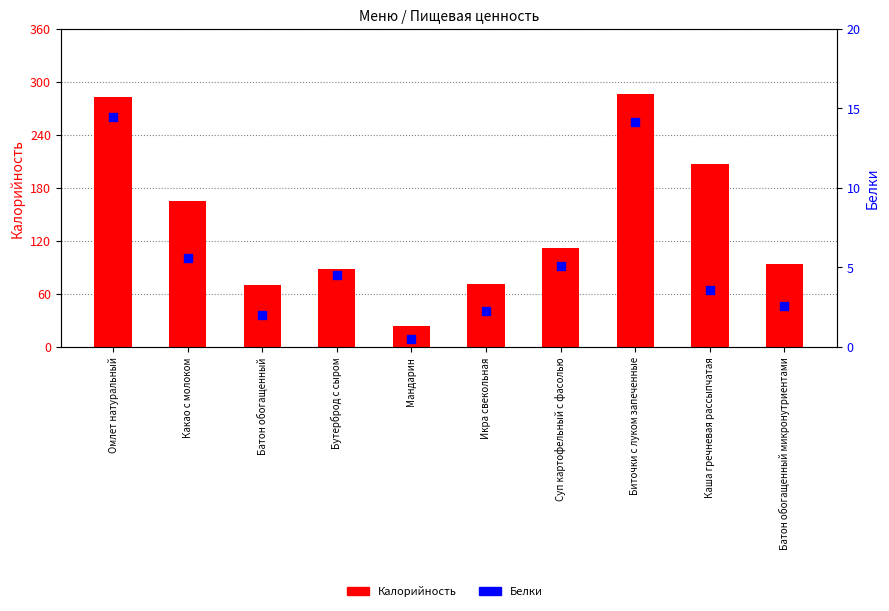

Which series has the largest total across all categories?

Калорийность